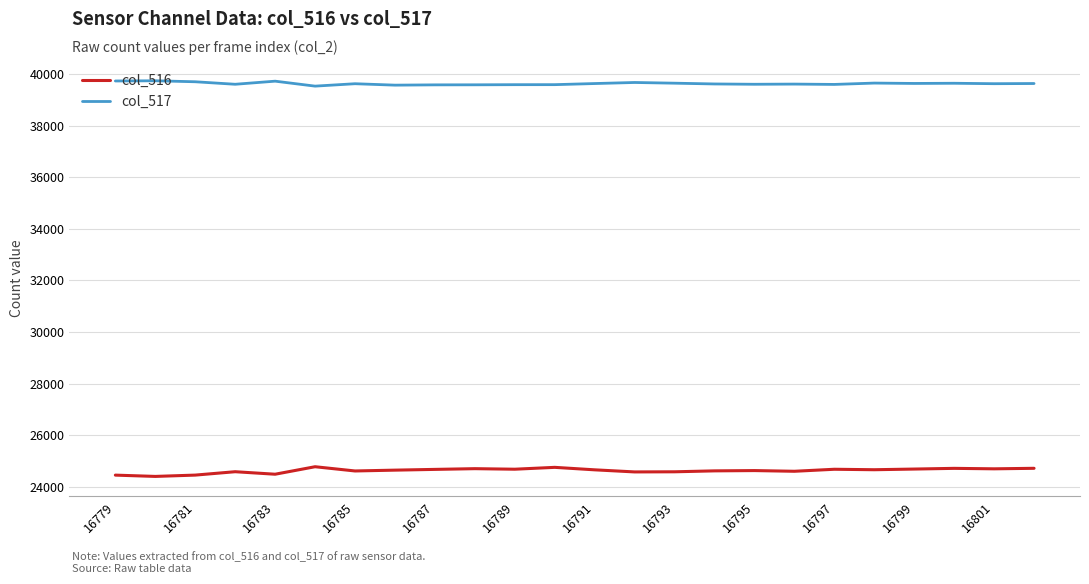

List the series in order of their peak value, highest first.

col_517, col_516